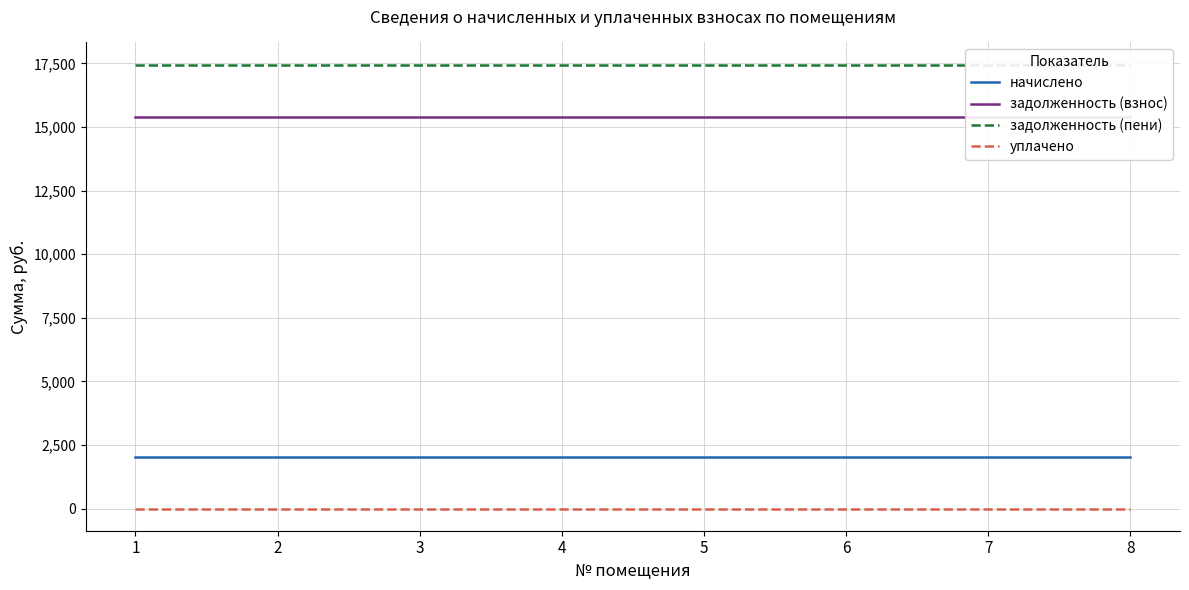

Is this an area chart (filled region under the line)?

No